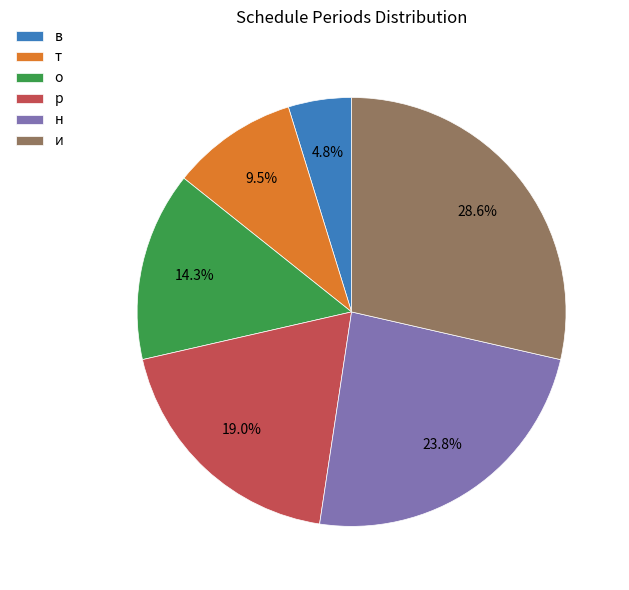

Combined, do и and о account for over 50%?

No